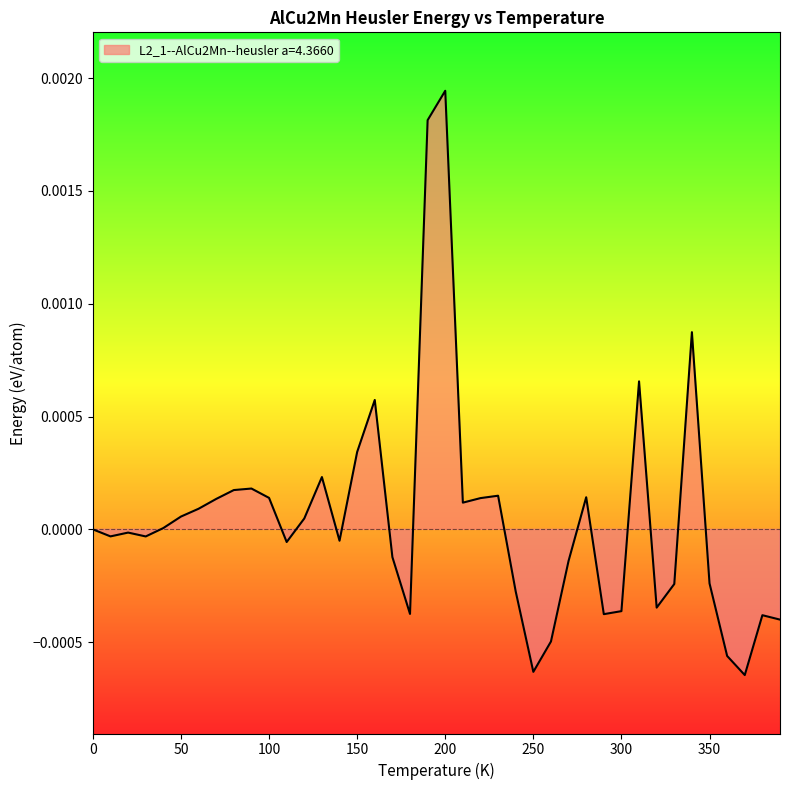

What is the label of the 37th point from the right?

30.0